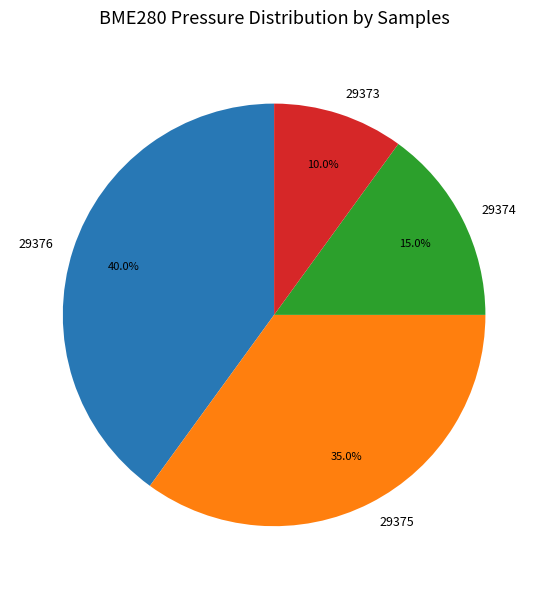

To the nearest percent, what is the average slice percentage?

25%